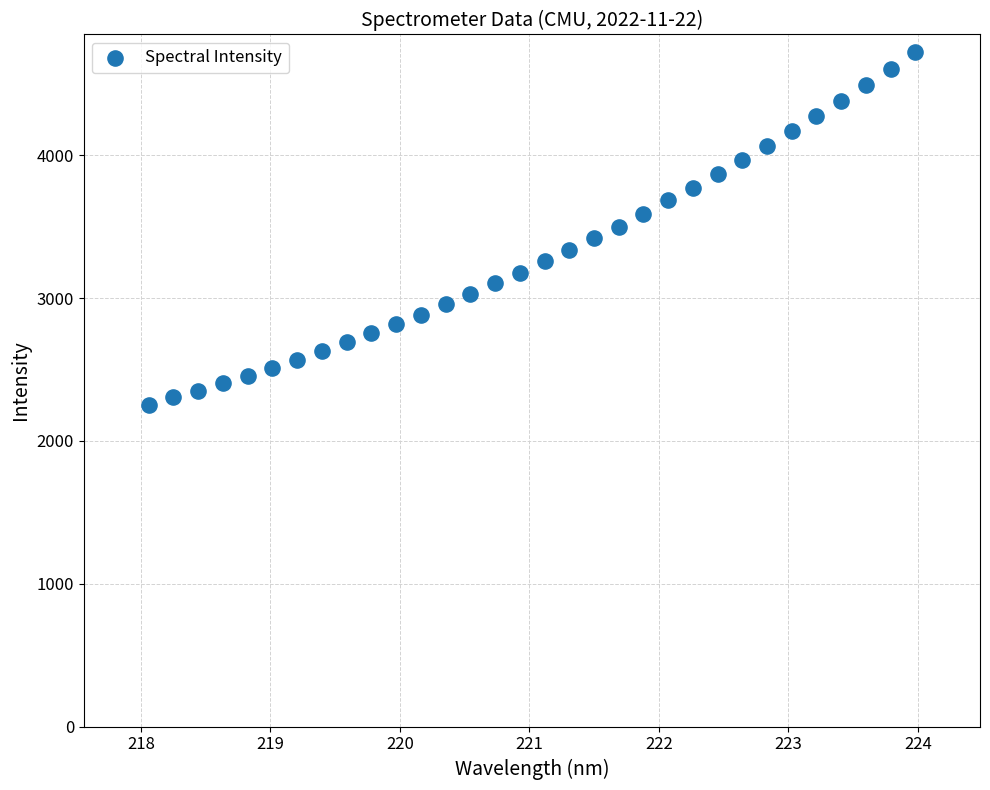

What is the range of Y values (max minus min)?

2470.1